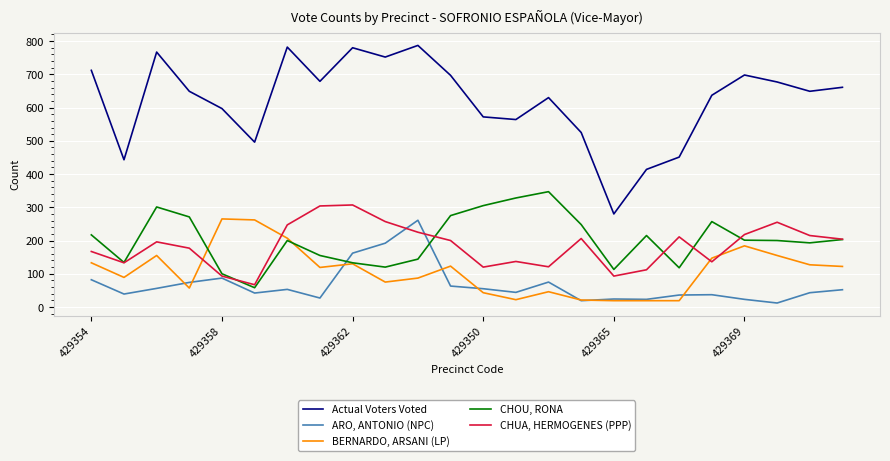

Which series has the largest total across all categories?

Actual Voters Voted